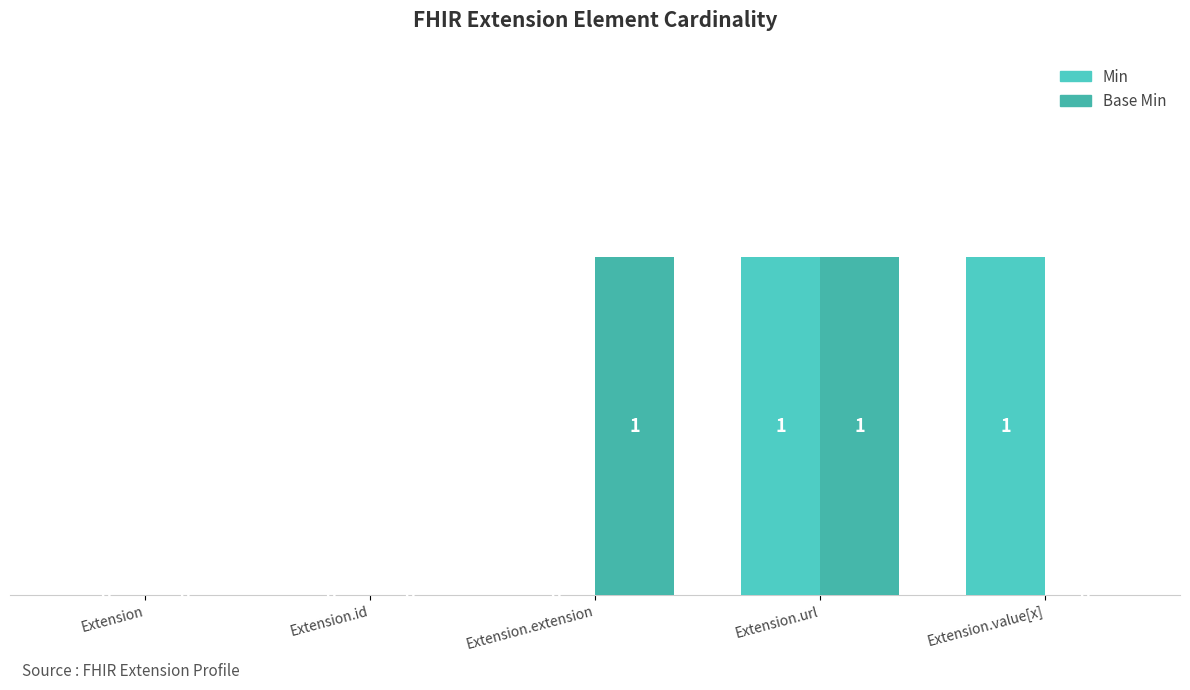

How many groups of bars are there?

5